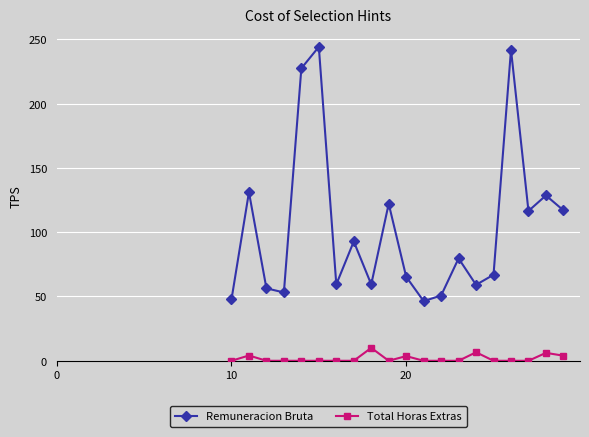

Which series has the widest spread of values?

Remuneracion Bruta